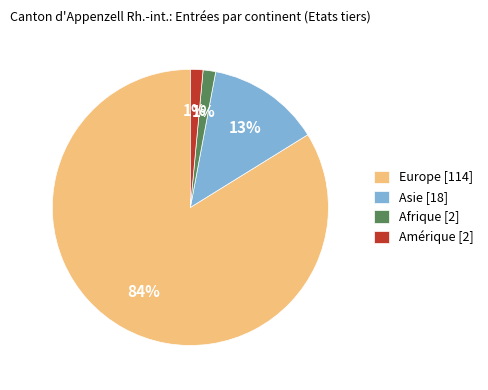

To the nearest percent, what percentage of the pie is Asie?

13%